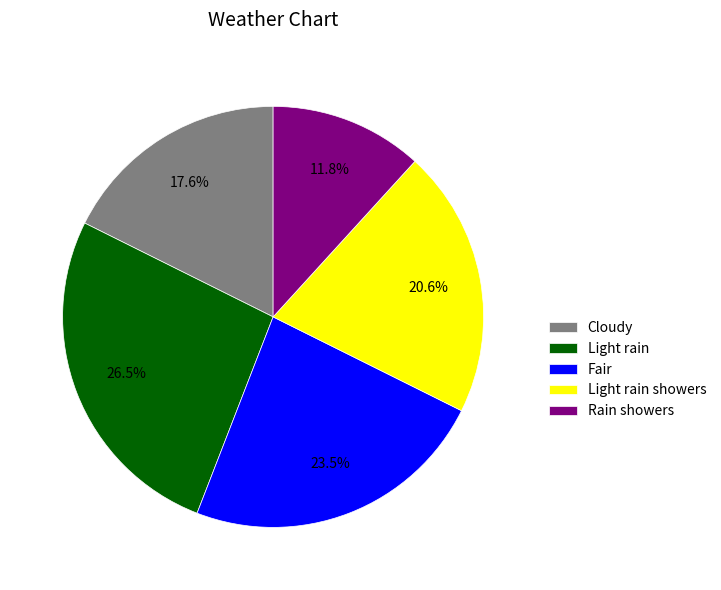

How much of the chart is everything except Rain showers?

88.2%